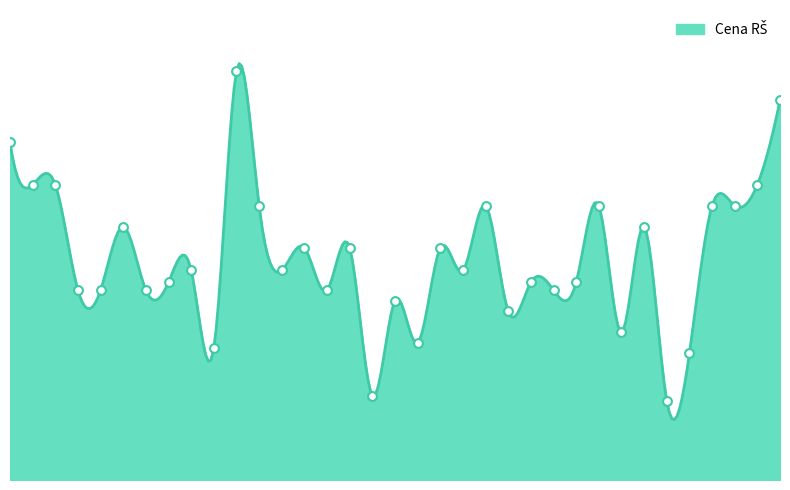

Approximately how many times larger is the value at Labková patrola Knižka compared to Labková patrola Hviezdne?

0.8